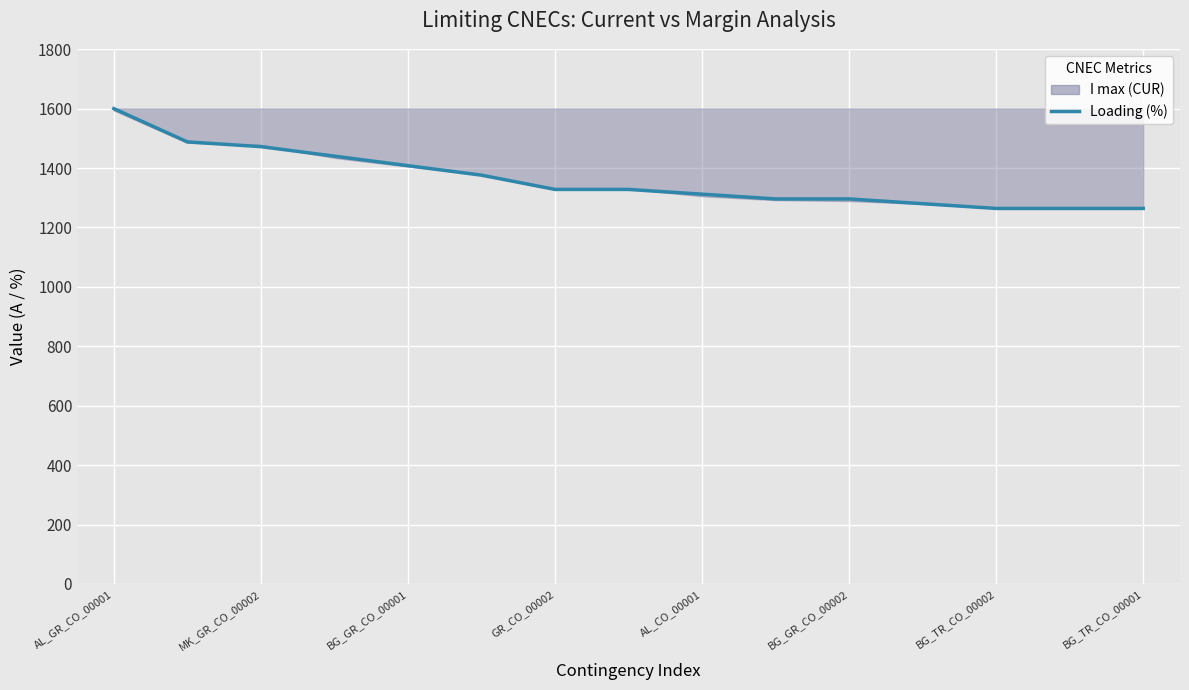

What is the label of the 8th point from the left?

BG_TR_CO_00001